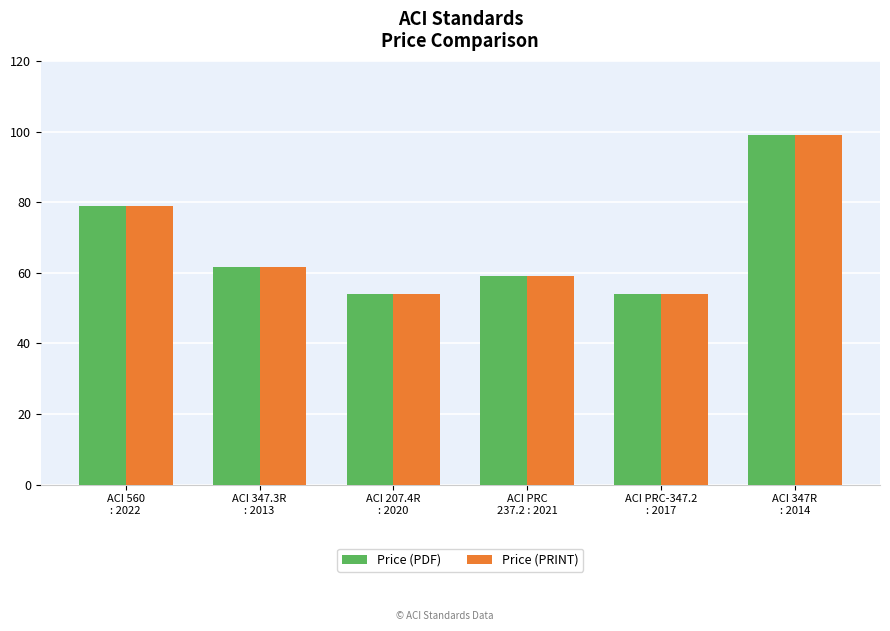

What is the maximum value shown in the chart?

99.0